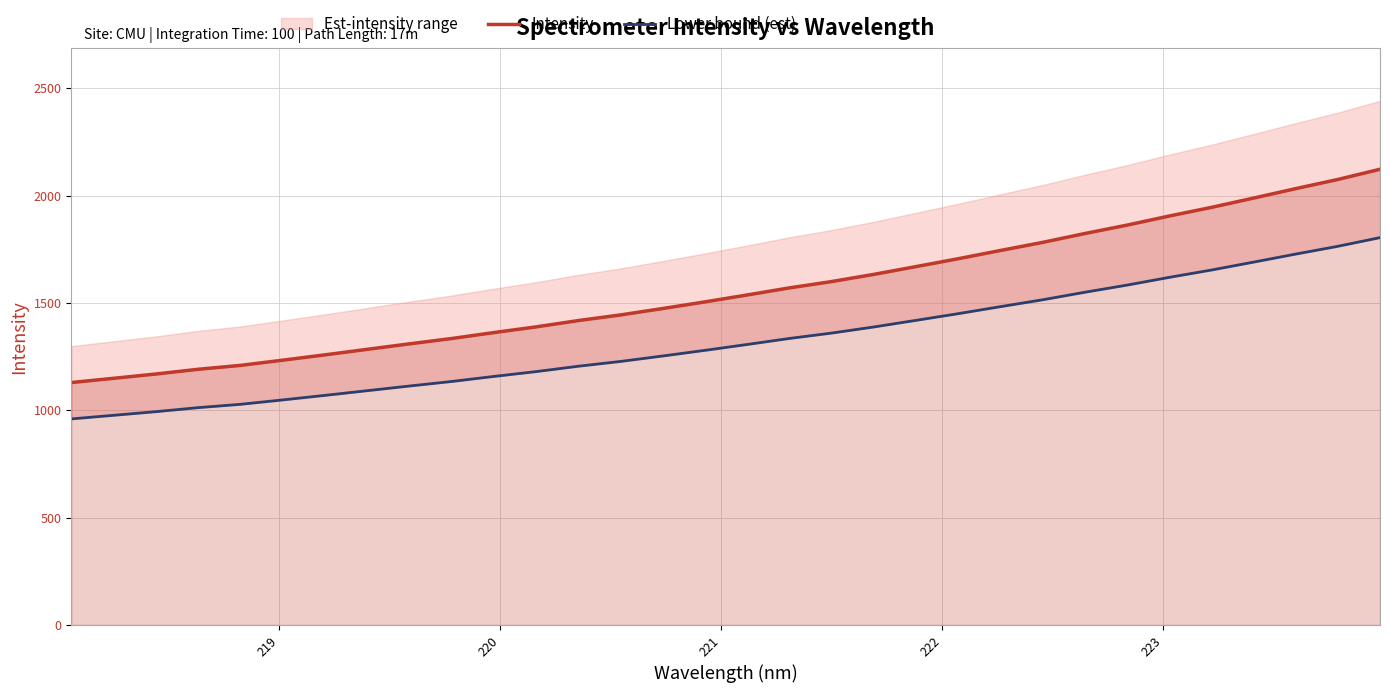

What is the maximum value for Intensity?

2123.0